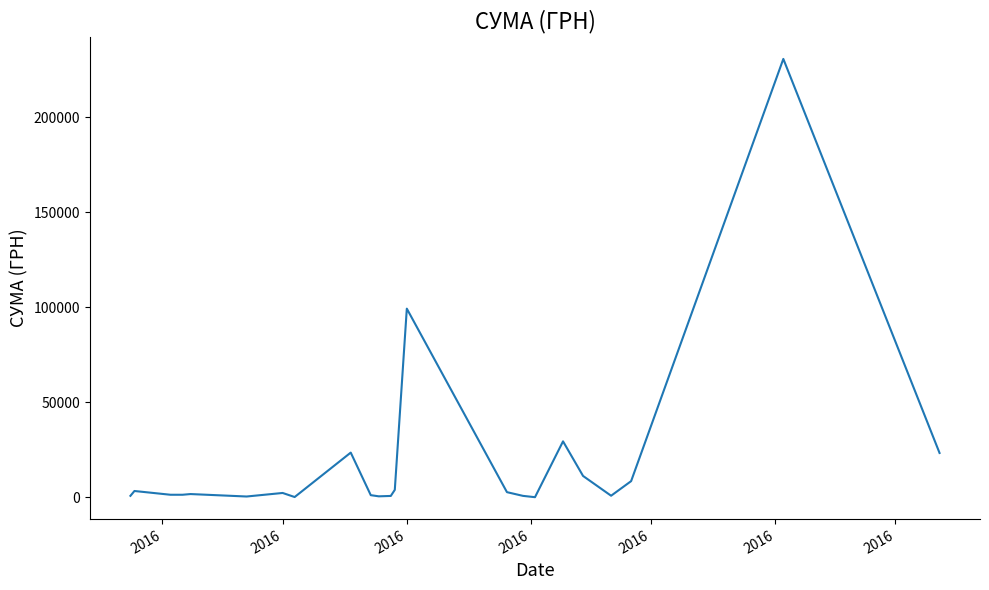

What is the difference between the maximum and minimum values?

230824.8